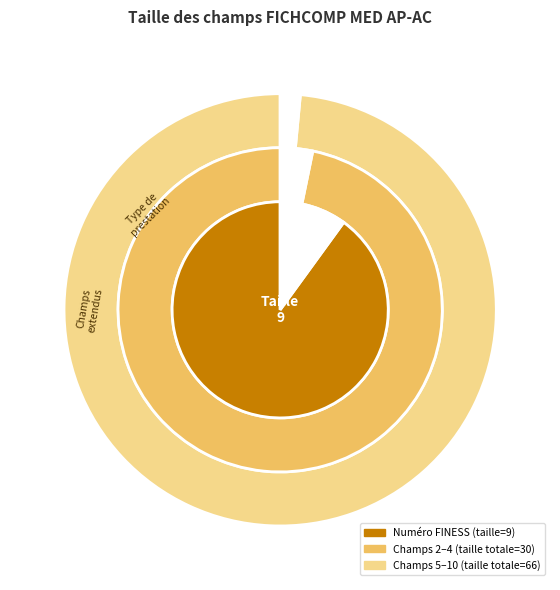

Does any single category account for the majority?

No